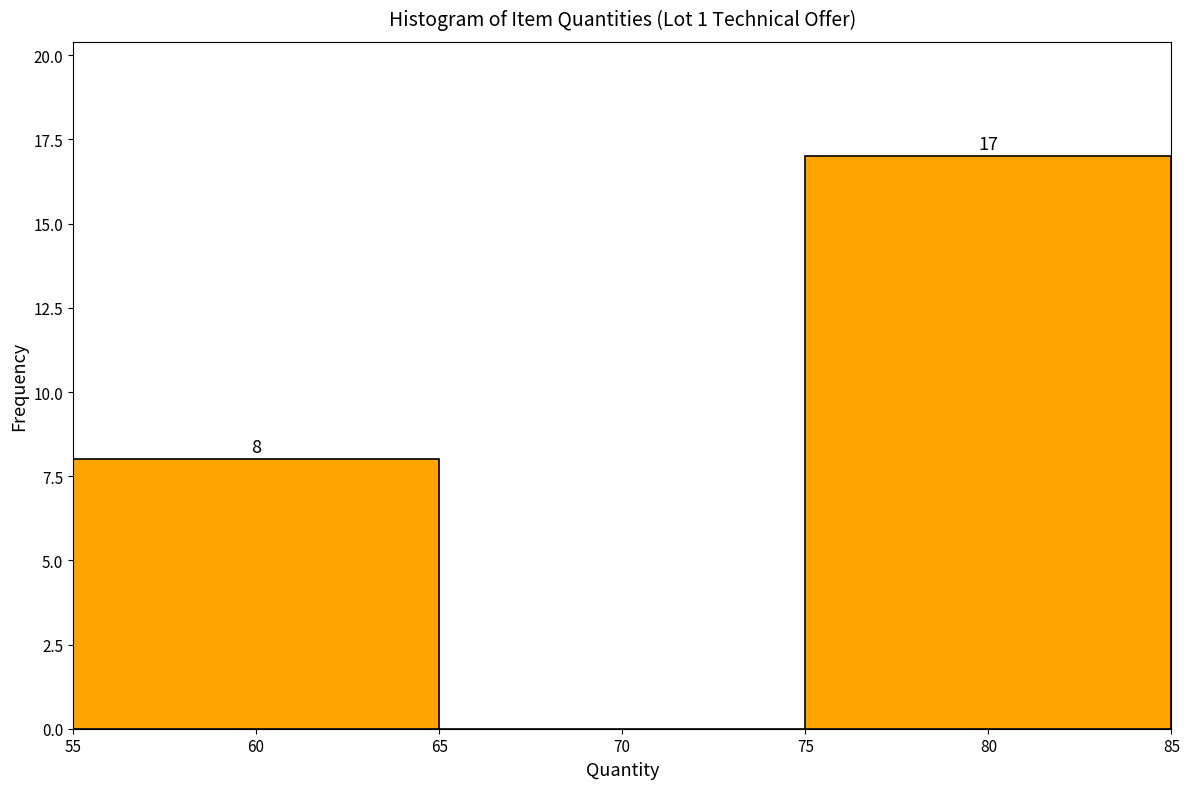

Which range on the x-axis has the tallest bar?

75 to 85